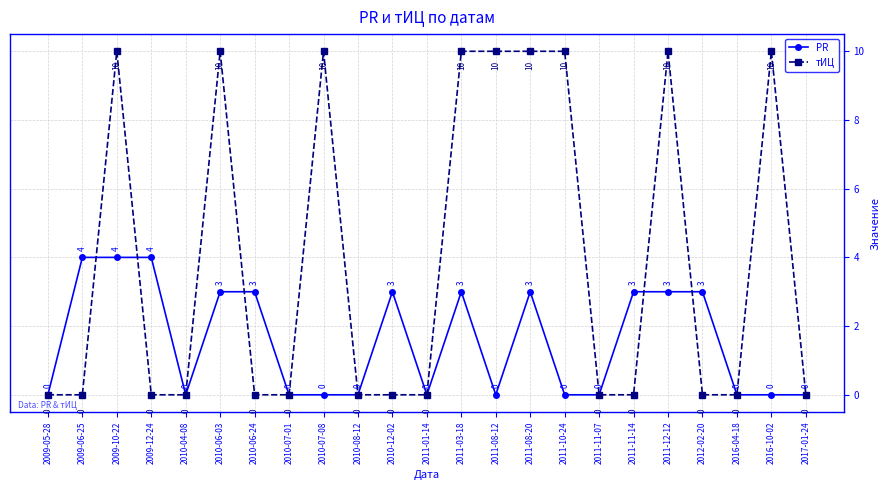

Rank the series by their maximum value, from highest to lowest.

тИЦ, PR